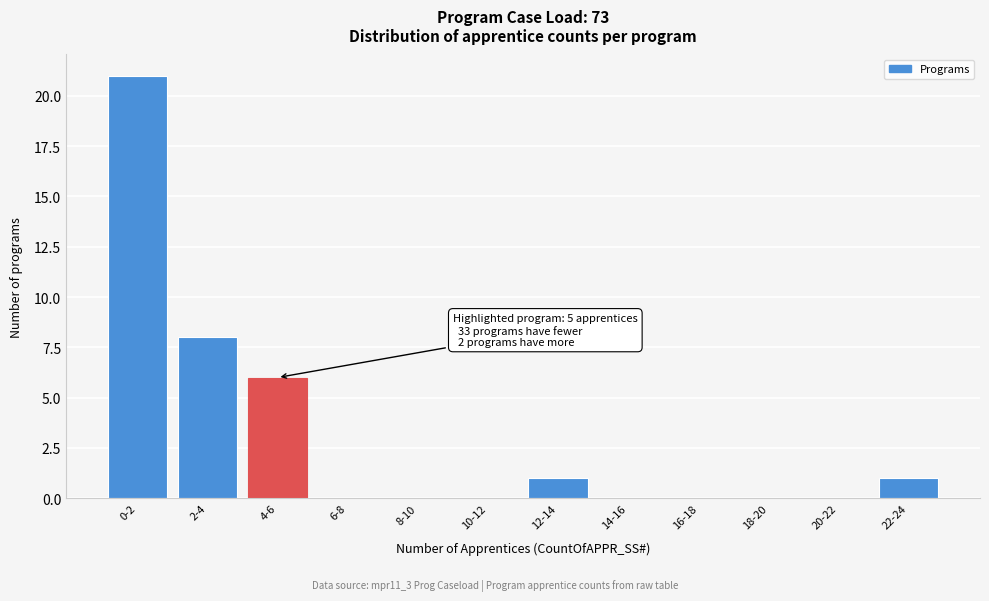

Reading left to right, extract all data points from this chart.

0-2=21	2-4=8	4-6=6	6-8=0	8-10=0	10-12=0	12-14=1	14-16=0	16-18=0	18-20=0	20-22=0	22-24=1